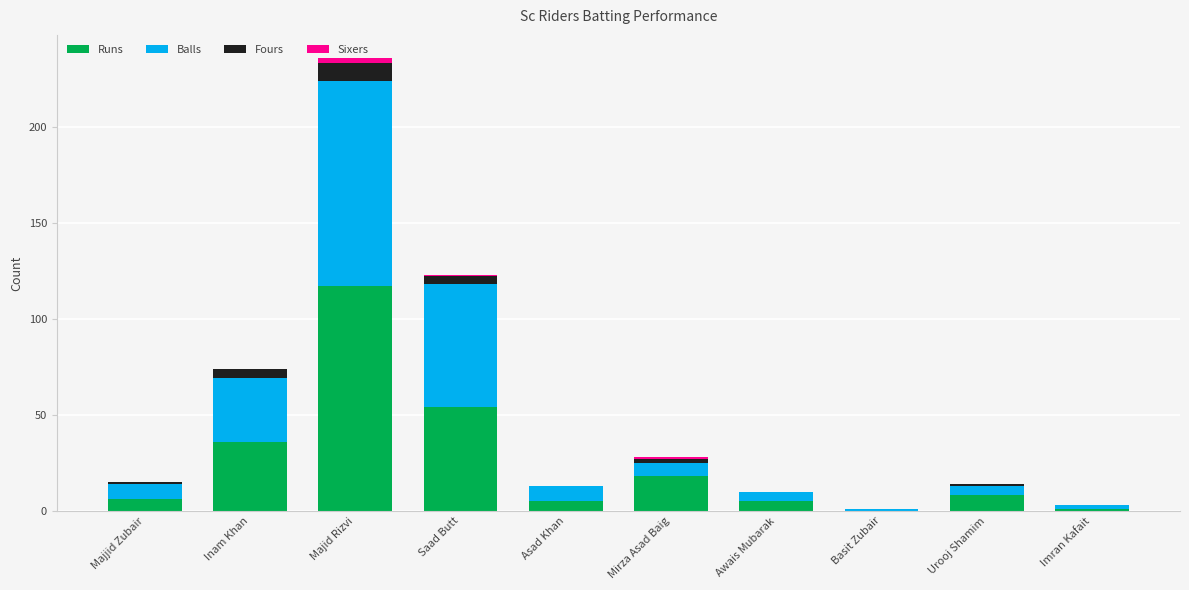

What is the maximum value for Runs?

117